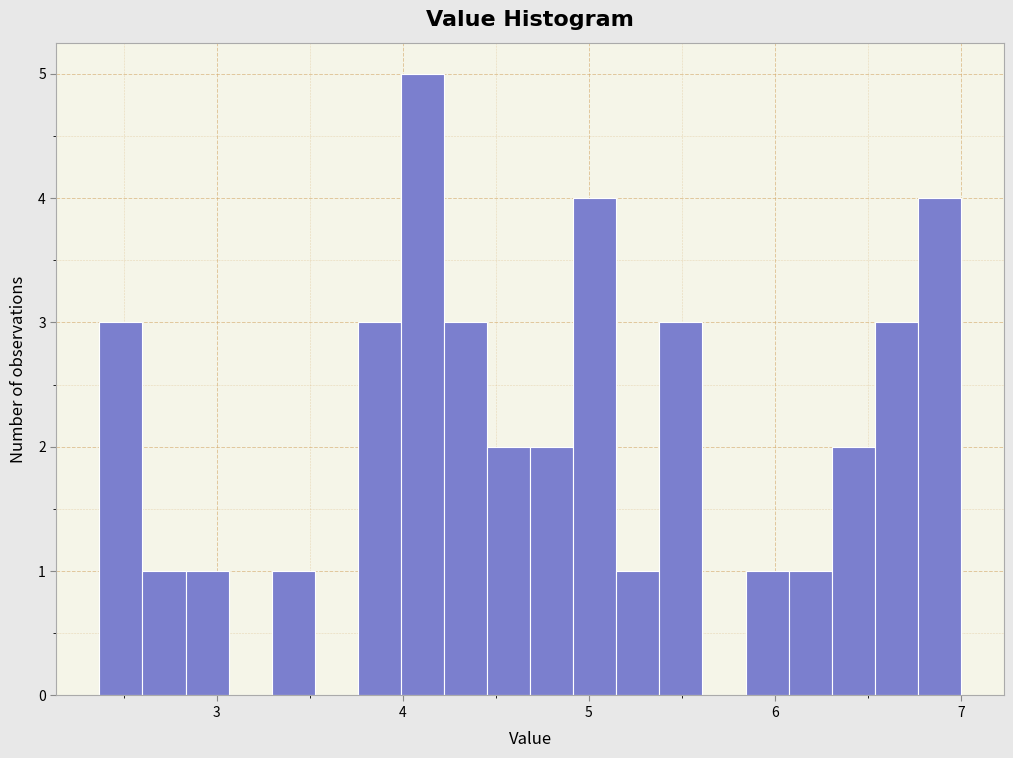

Read against the x-axis, roughly where is the centre of the tallest bar?

4.1